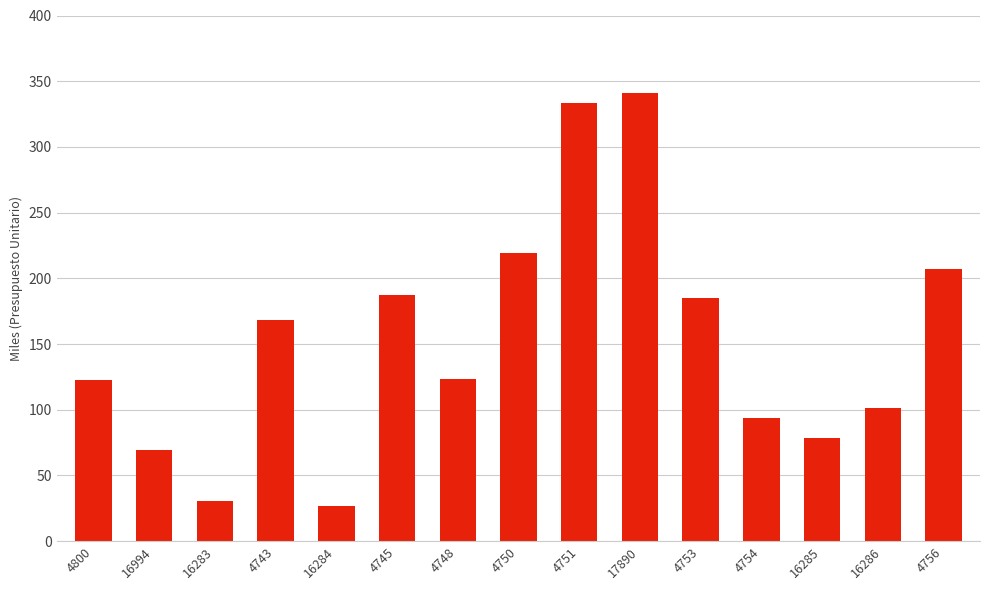

Are the bars horizontal?

No